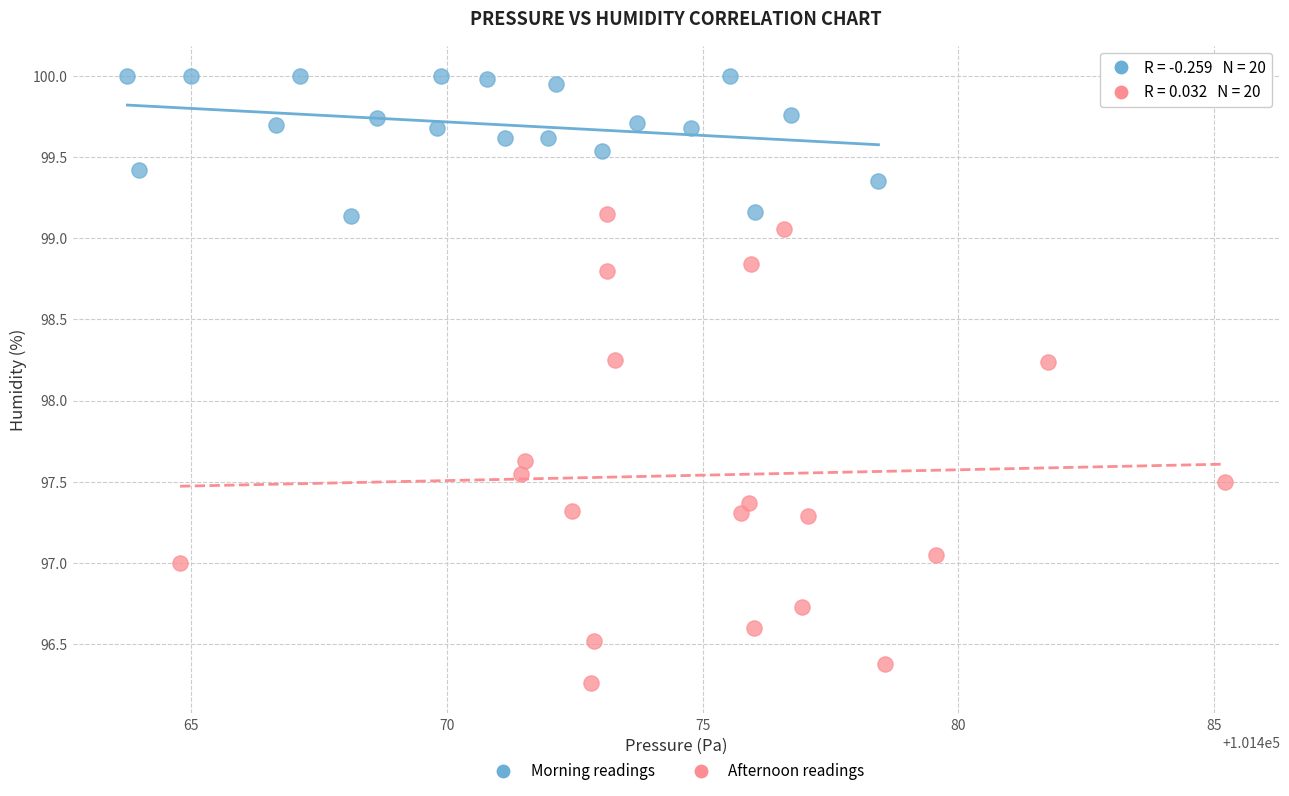

Which series contains the highest Y value?

Morning readings